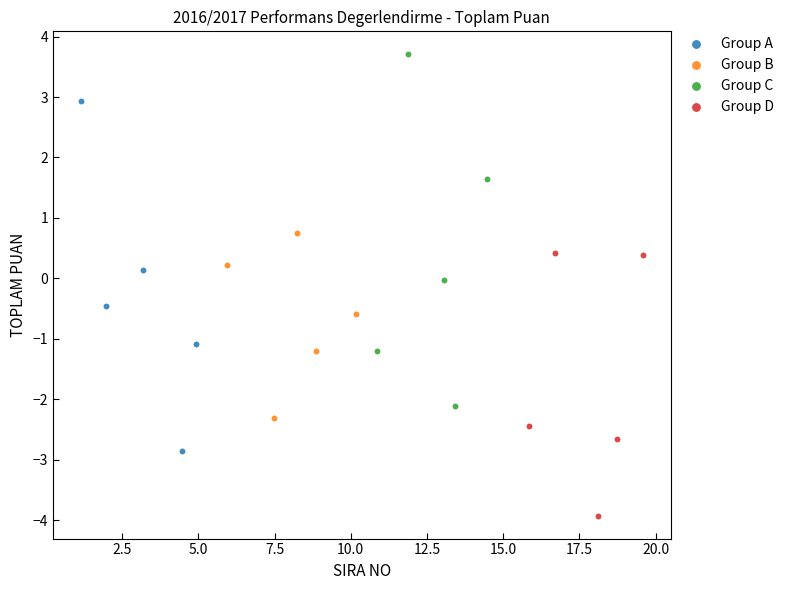

Which series contains the highest Y value?

Group C